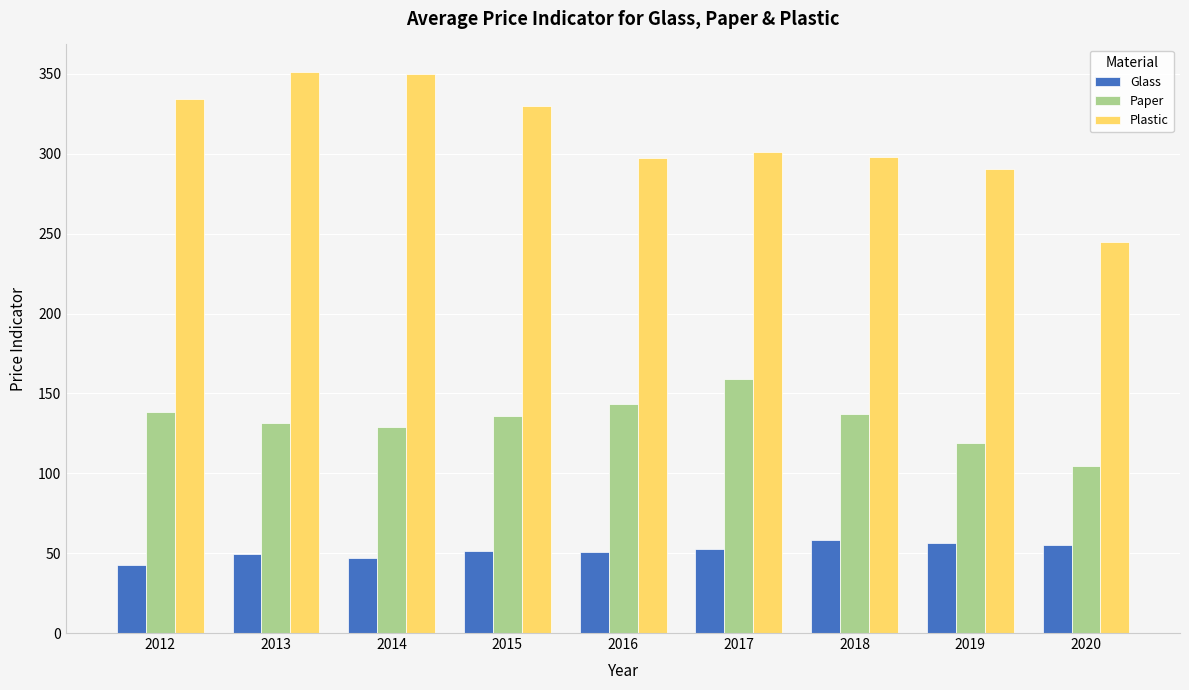

Which series has the widest spread of values?

Plastic